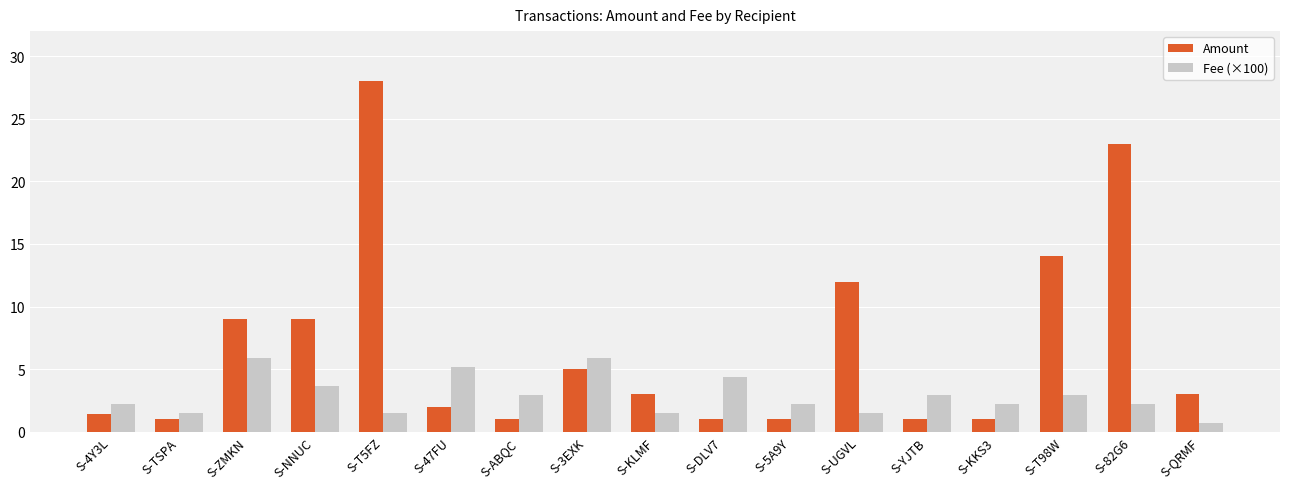

What is the difference between the maximum and minimum values in the Amount series?

27.0